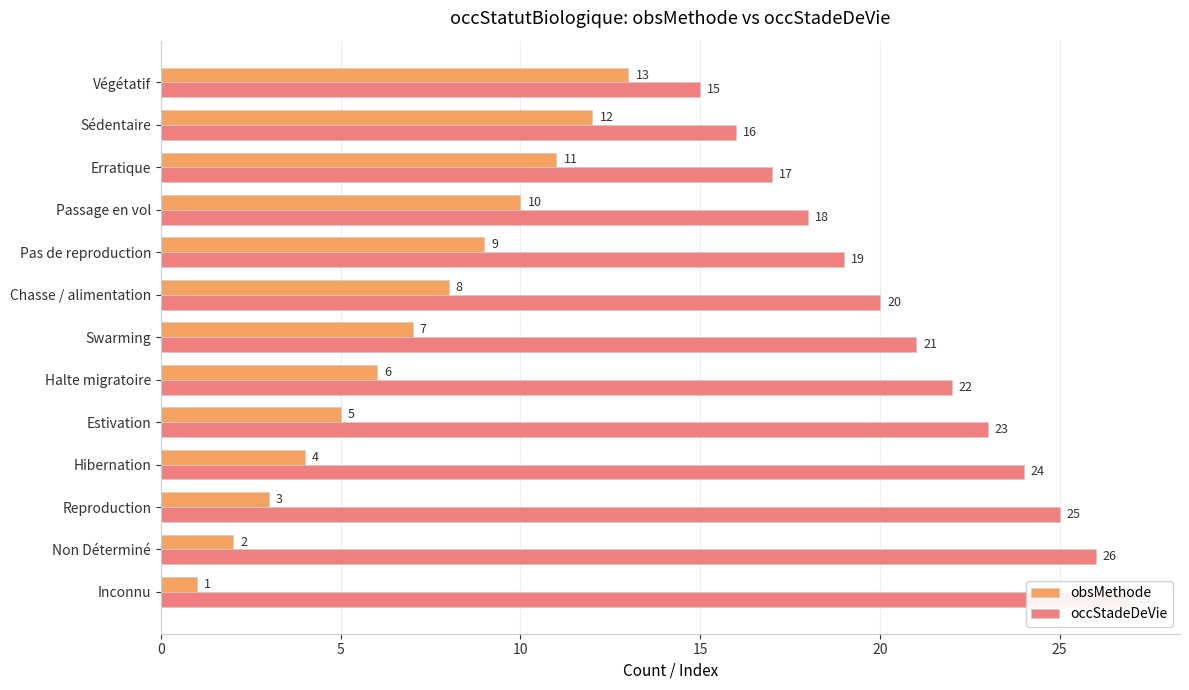

What is the smallest value displayed?

1